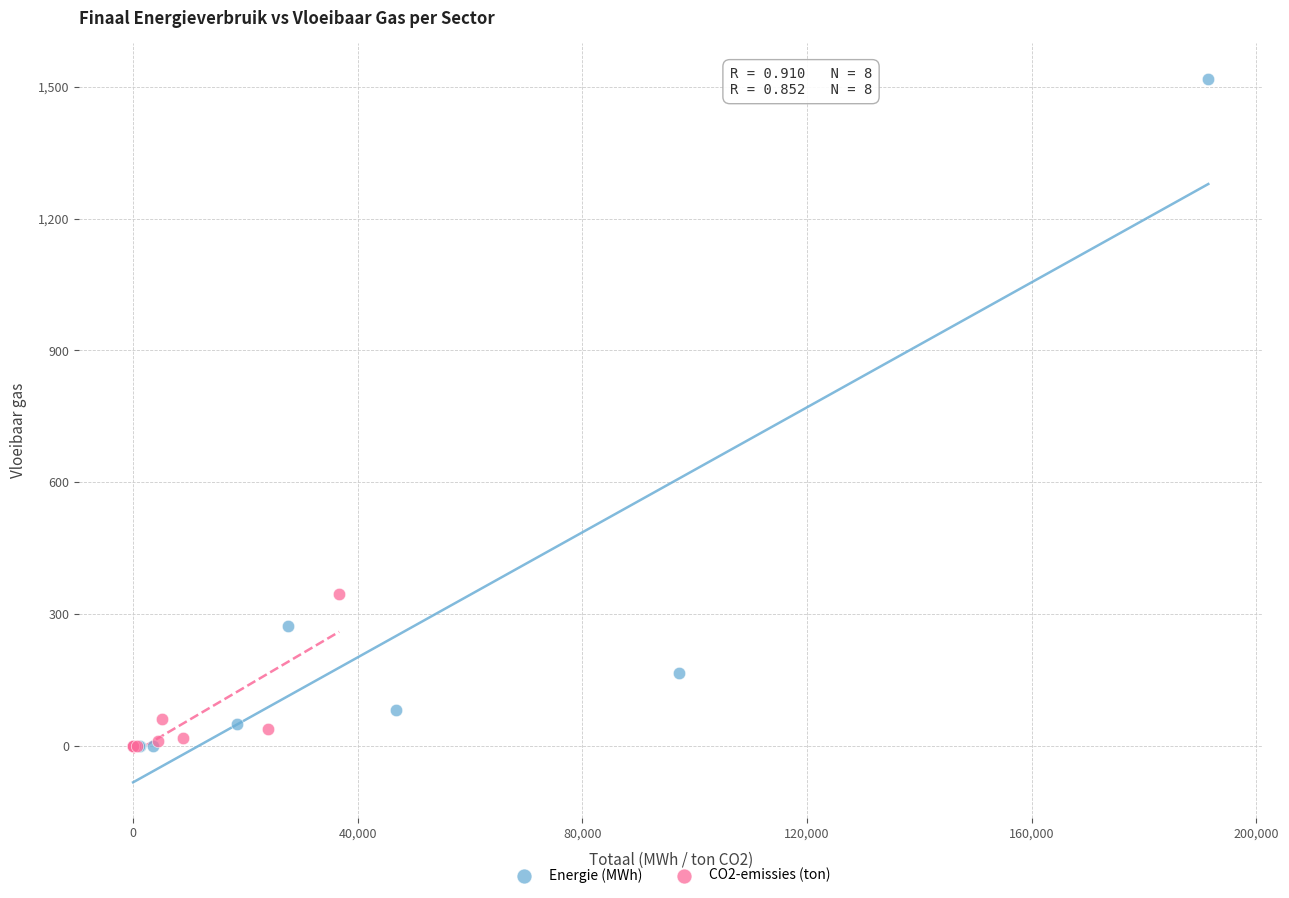

Which series contains the highest Y value?

Energie (MWh)